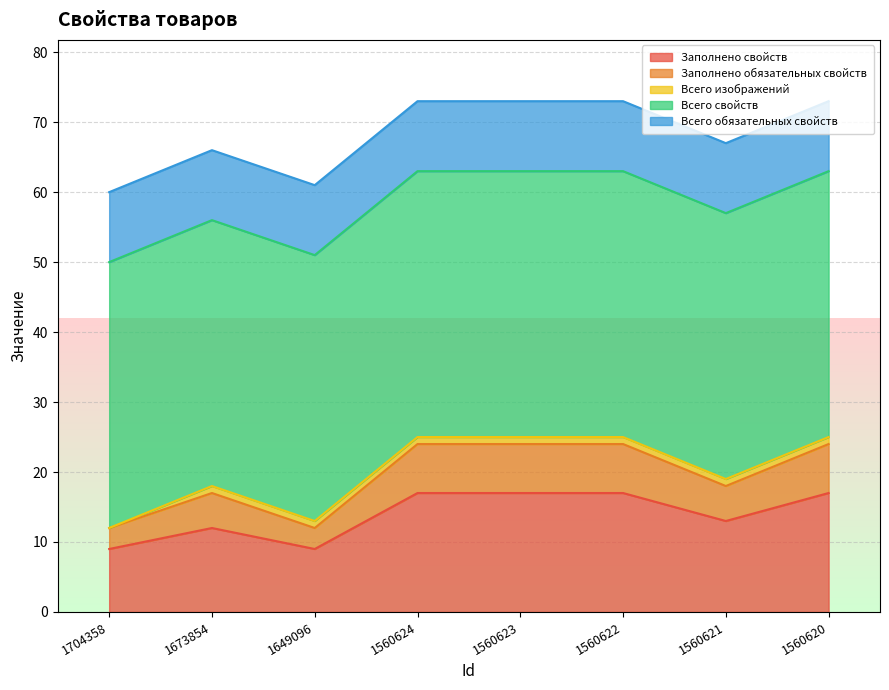

The Заполнено свойств series shows 9 at 1704358. True or false?

True